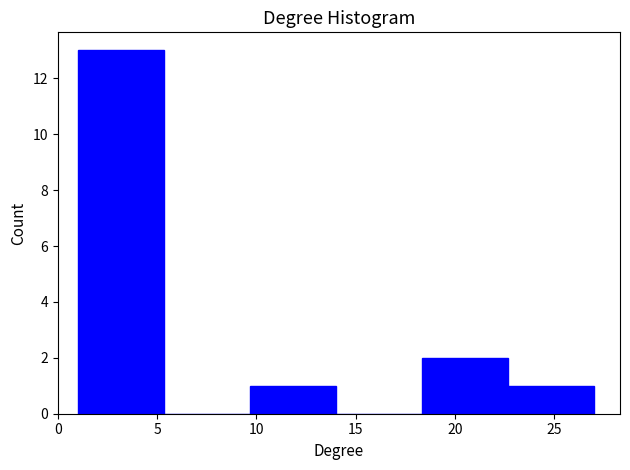

How tall is the bar that spans 9.5 to 14.0 on the x-axis? Neither the bar edges nor the heights are printed on the chart, so give them approximately, as read against the axes.

1